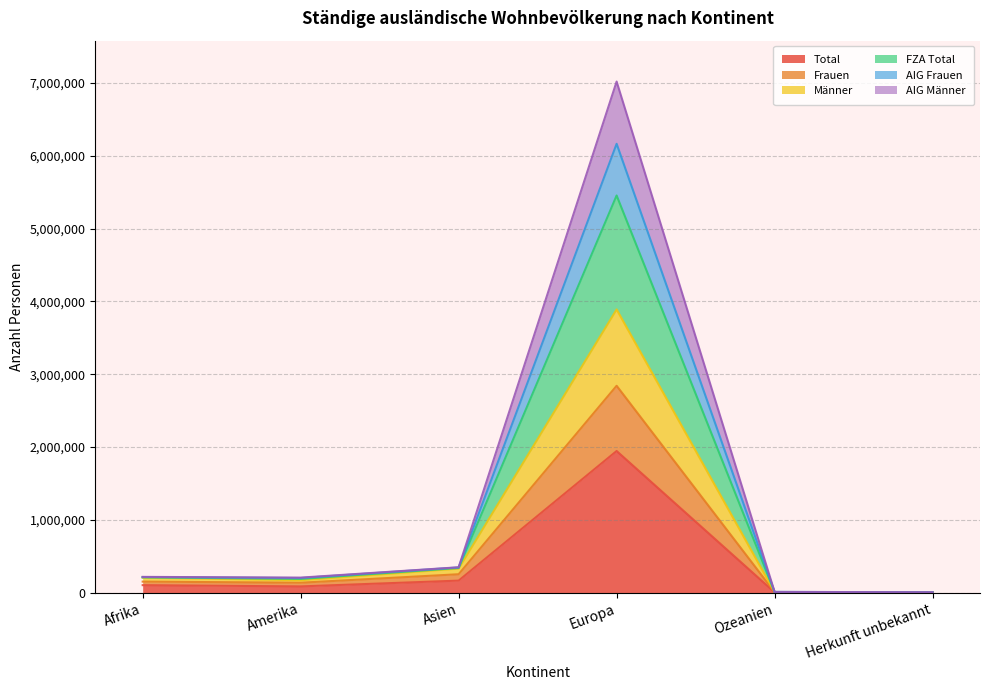

Is the value of Frauen at Ozeanien greater than the value of Männer at Asien?

No